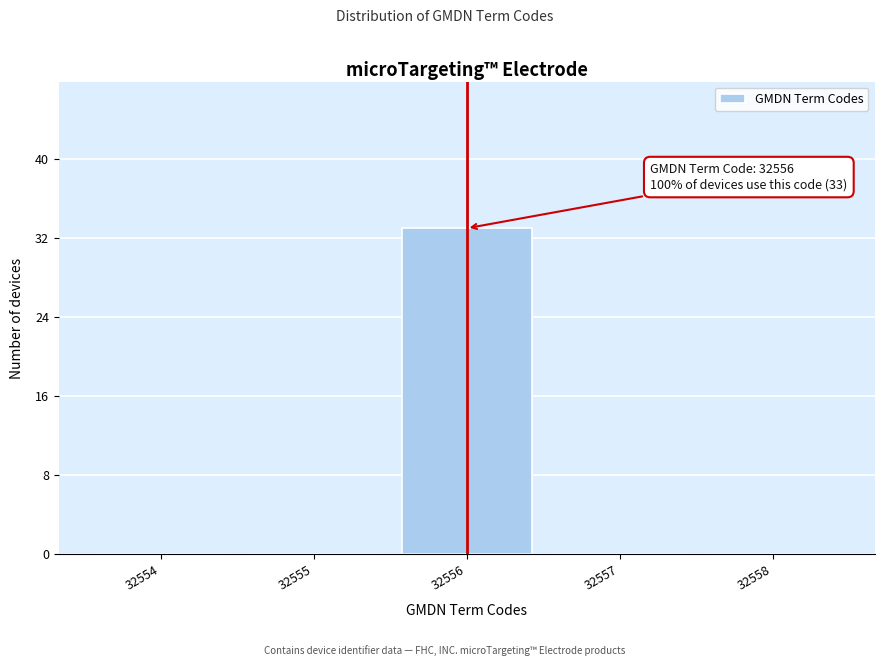

Over which range of the x-axis is the bar tallest?

32555.5 to 32556.5